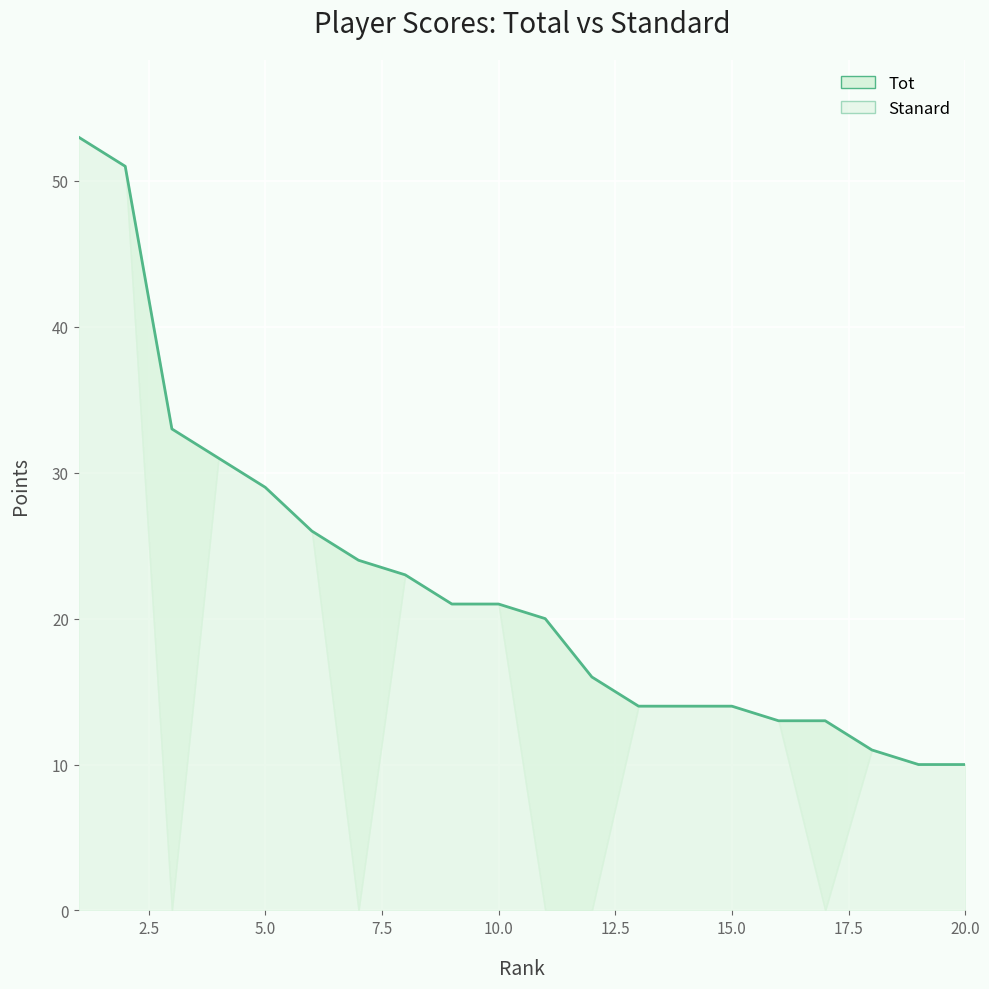

The chart shows a value of 54 at 7.5. True or false?

False